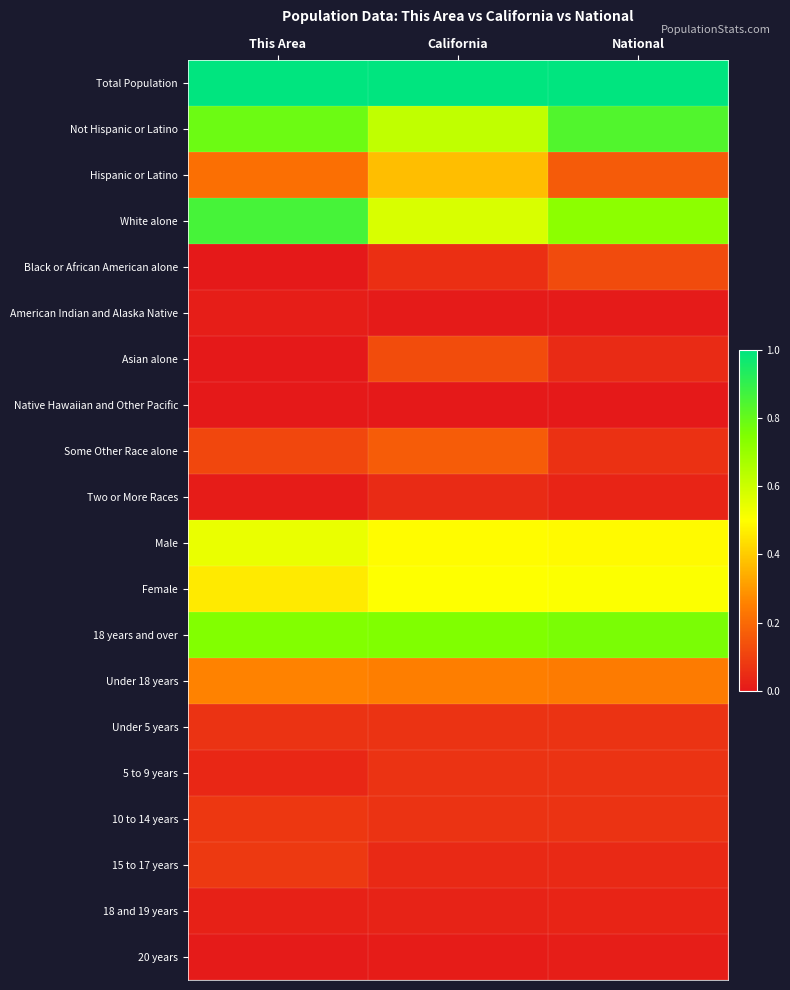

How many categories are shown in the chart?

3